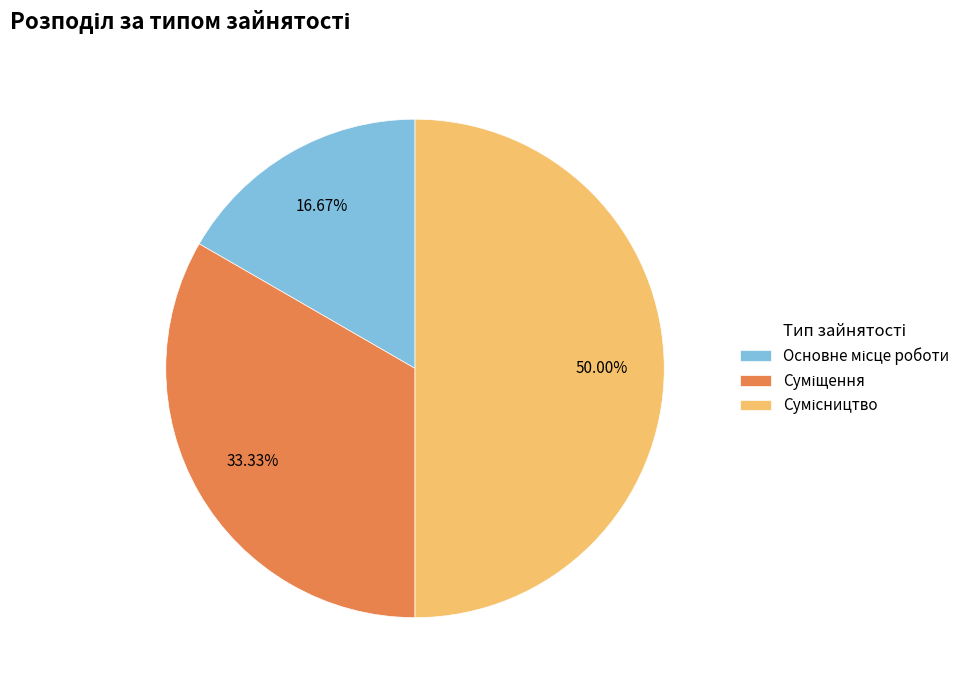

To the nearest percent, what percentage of the pie is Суміщення?

33%